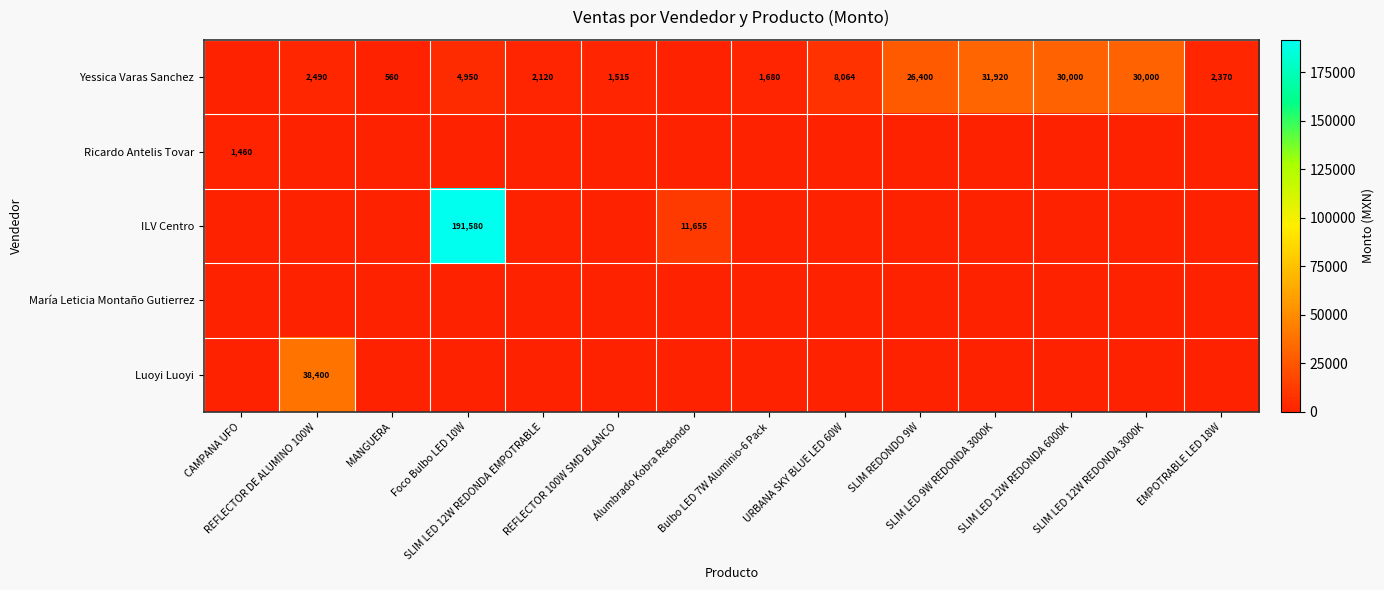

At which label is Ricardo Antelis Tovar closest to 730?

CAMPANA UFO